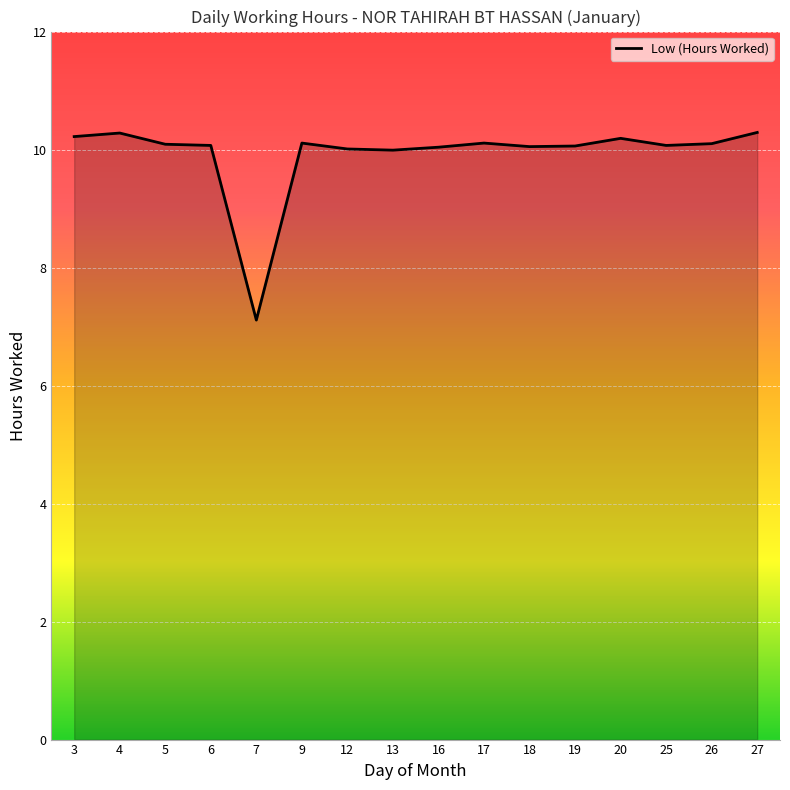

What is the ratio of the value at 26 to the value at 17?

1.0